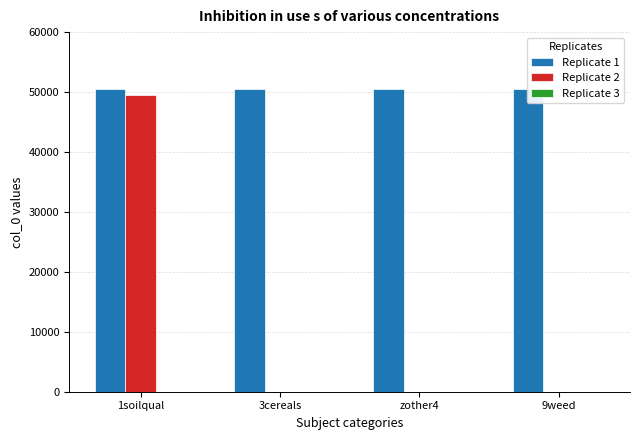

What is the greatest value displayed?

50517